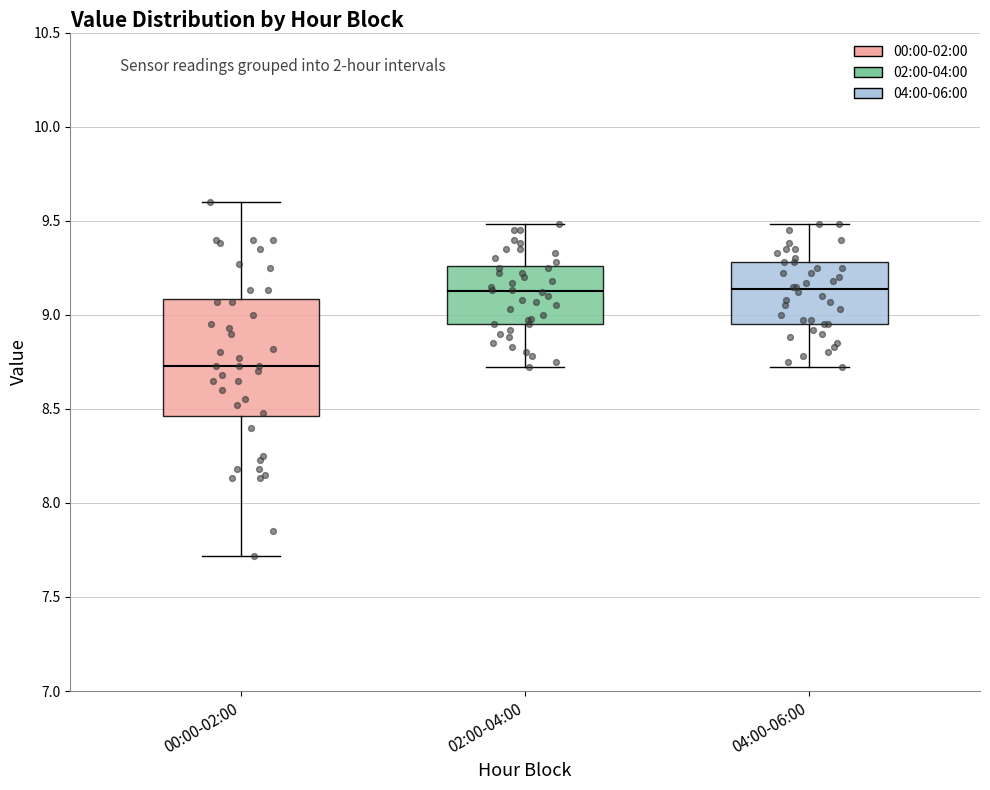

Reading left to right, read every box against the y-axis: the position of its median line, the range the box covers, and the ends of its whiskers. The values are not printed on the chart, so give them approximately, as read against the axis.

00:00-02:00: median 8.75, box 8.45 to 9.10, whiskers 7.70 to 9.60
02:00-04:00: median 9.15, box 8.95 to 9.25, whiskers 8.70 to 9.50
04:00-06:00: median 9.15, box 8.95 to 9.30, whiskers 8.70 to 9.50